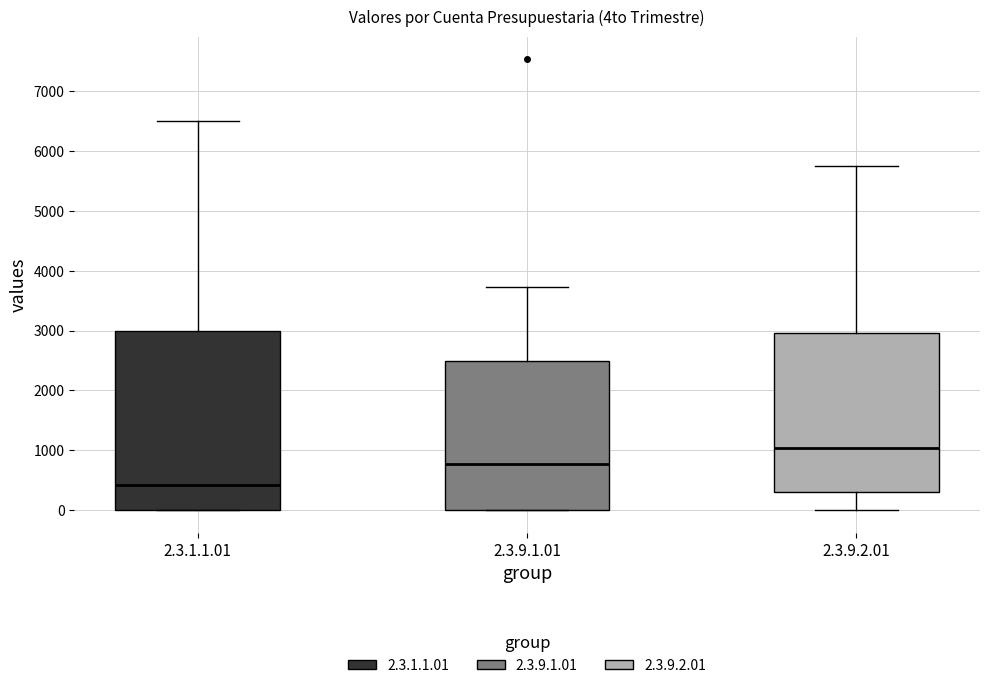

Reading left to right, transcribe this box plot: for each box, give where its median line is, the range the box spans, and where its two whiskers end, as read against the y-axis. The values are not printed on the chart, so give them approximately, as read against the axis.

2.3.1.1.01: median 400, box 0 to 3000, whiskers 0 to 6500
2.3.9.1.01: median 800, box 0 to 2500, whiskers 0 to 3700
2.3.9.2.01: median 1000, box 300 to 3000, whiskers 0 to 5800